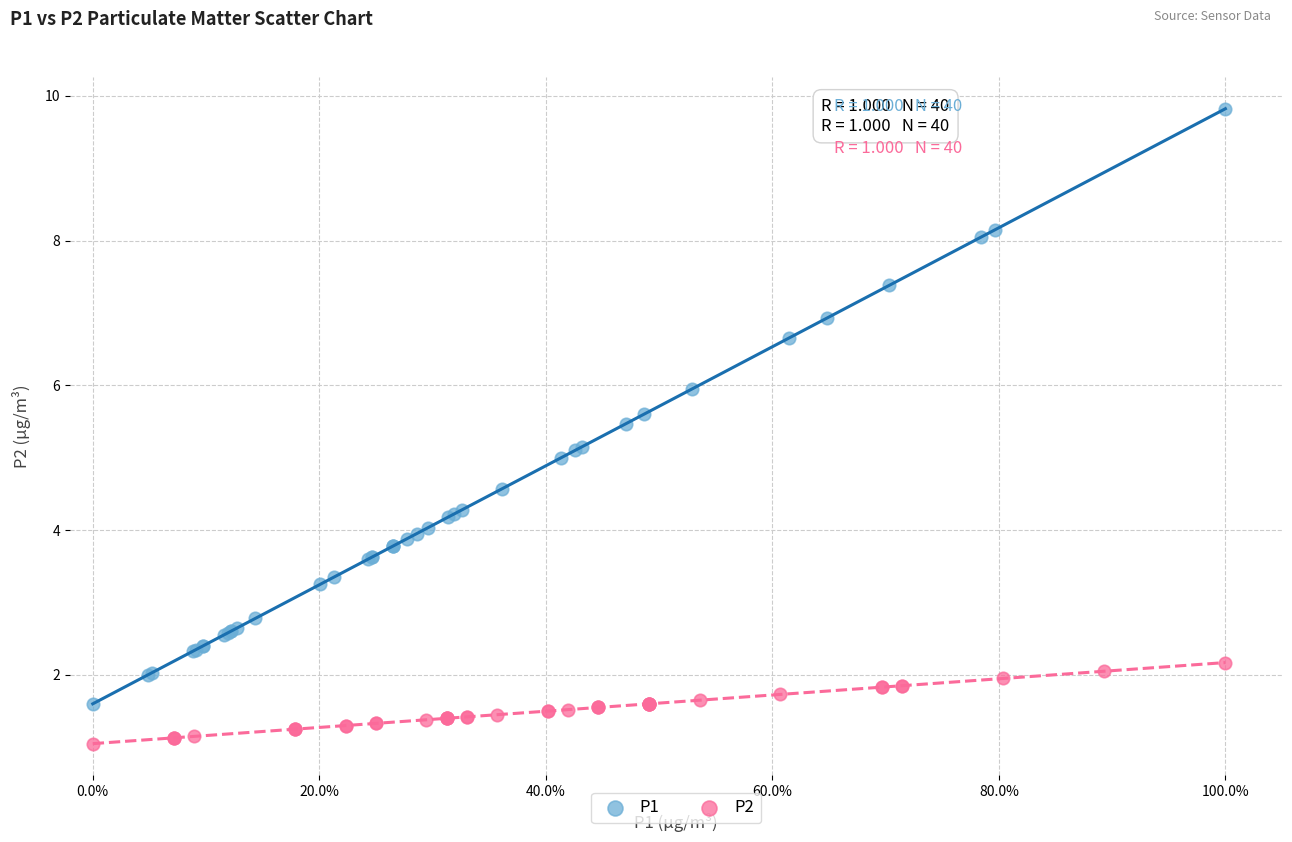

Which series reaches the minimum Y coordinate?

P2